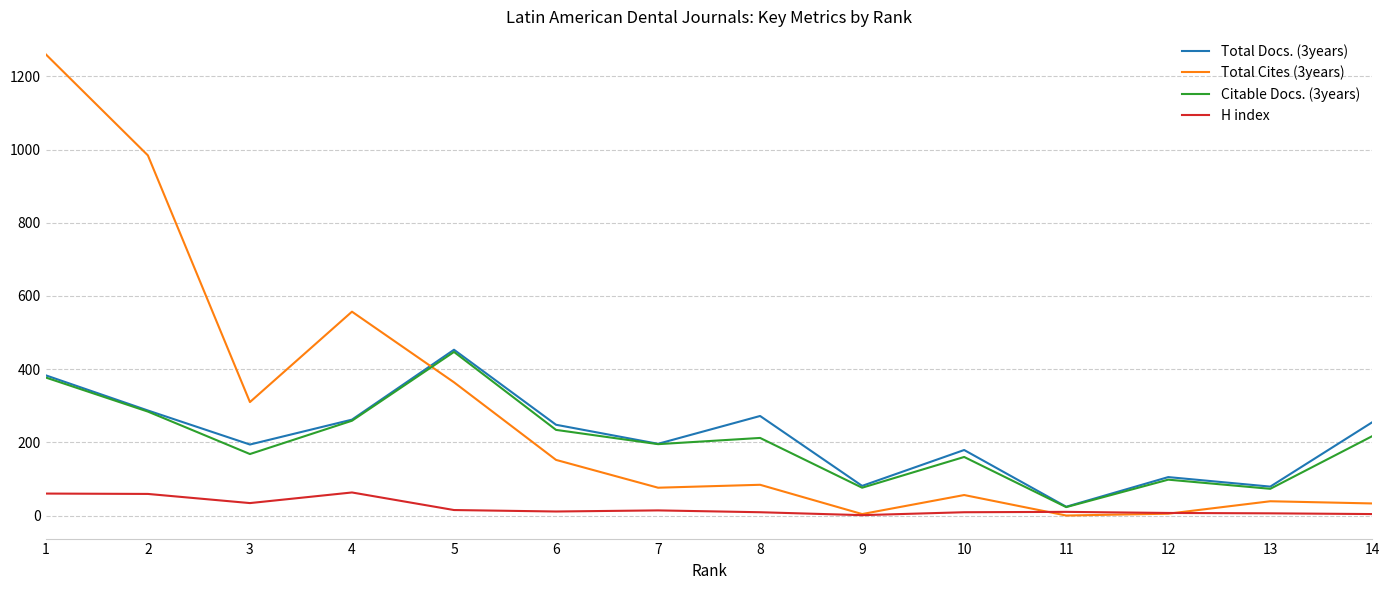

Between which two adjacent categories do Citable Docs. (3years) and Total Cites (3years) first intersect?

4 and 5